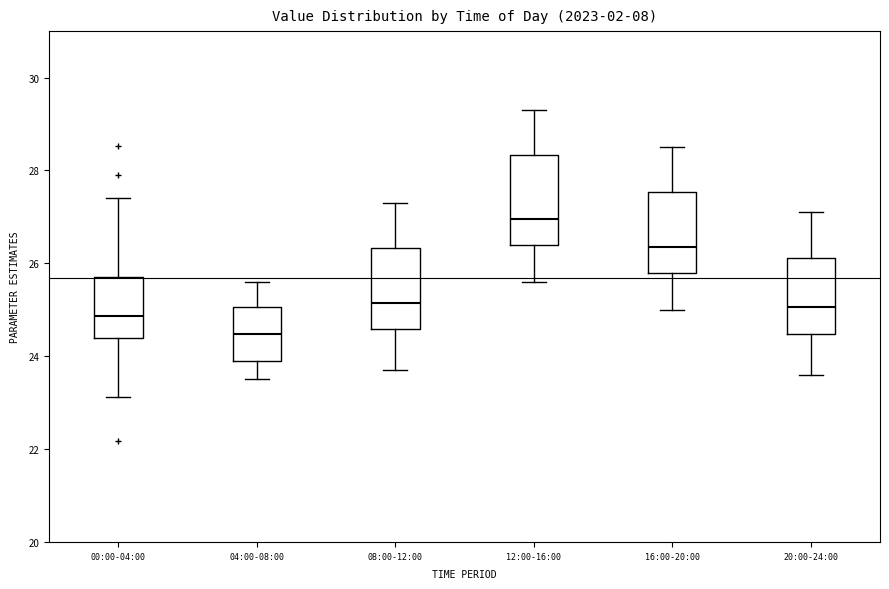

Where is the upper edge of the box for 04:00-08:00 on the y-axis? The values are not printed on the chart, so give them approximately, as read against the axis.

25.0